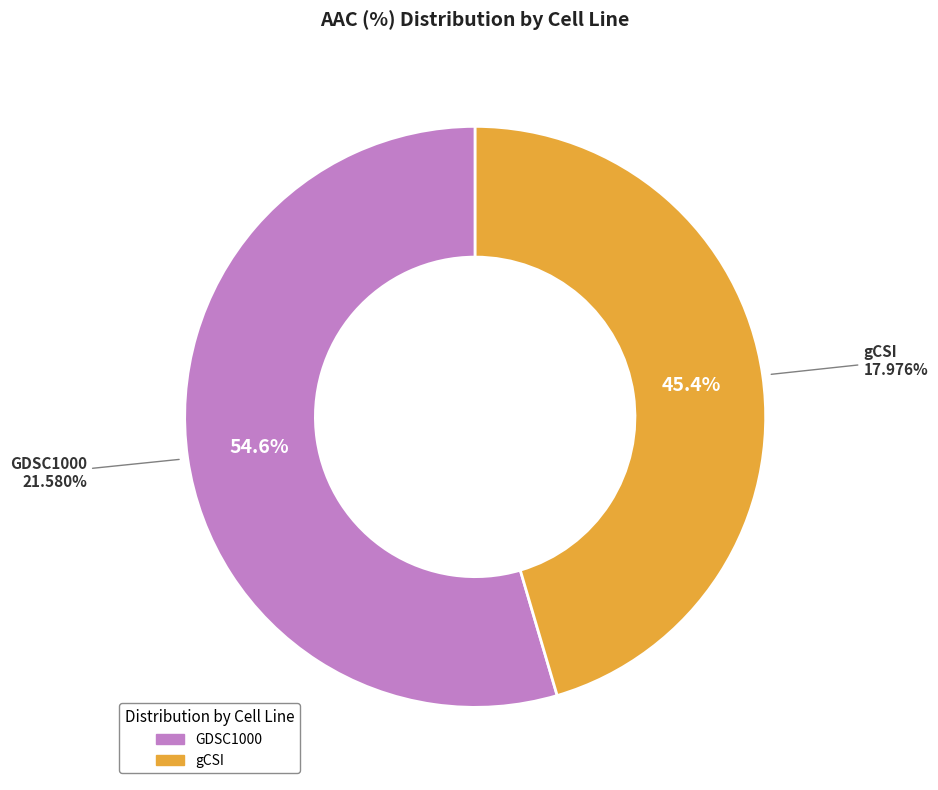

Which category has the biggest portion of the pie?

GDSC1000